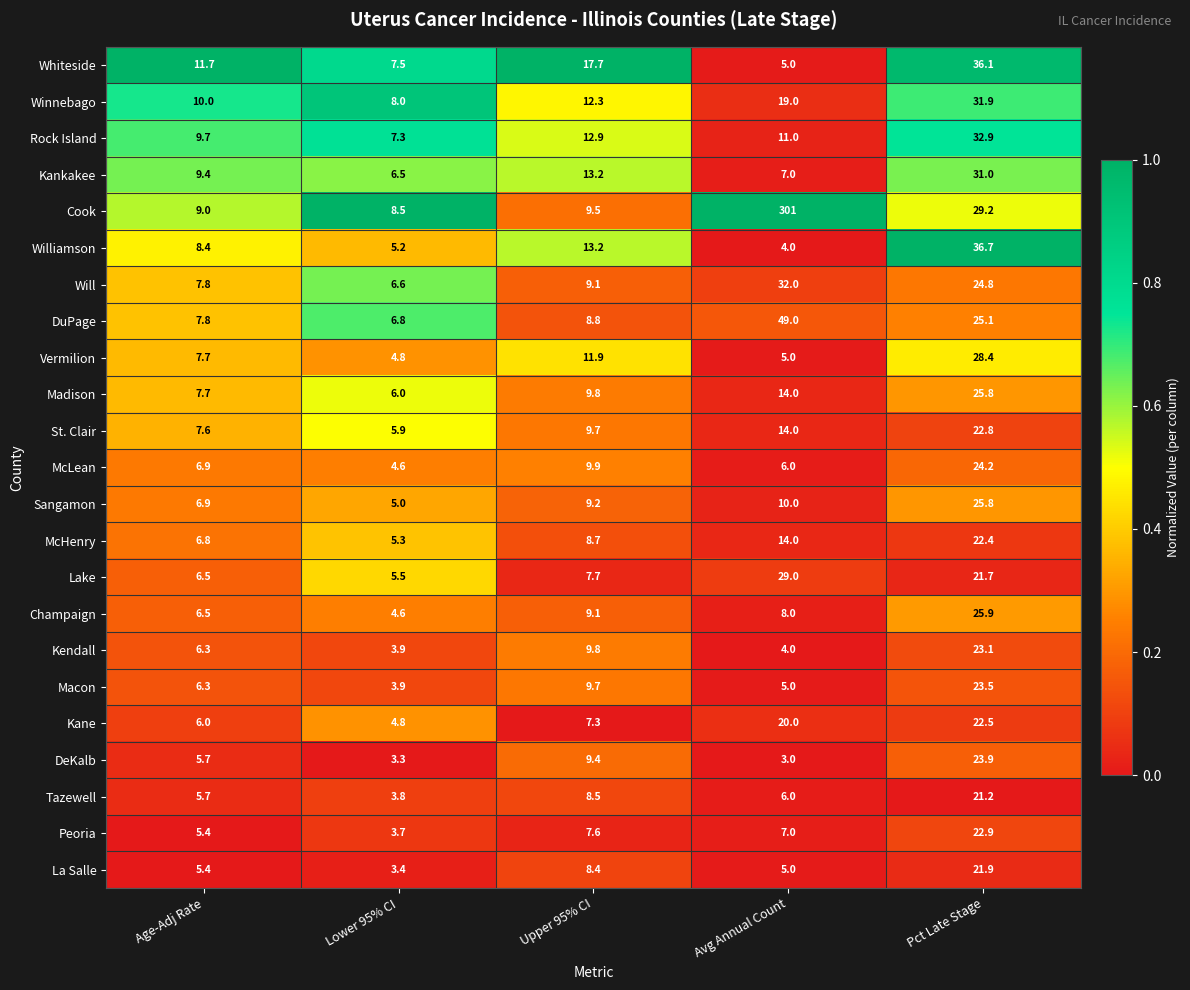

Which series has the largest total across all categories?

Cook